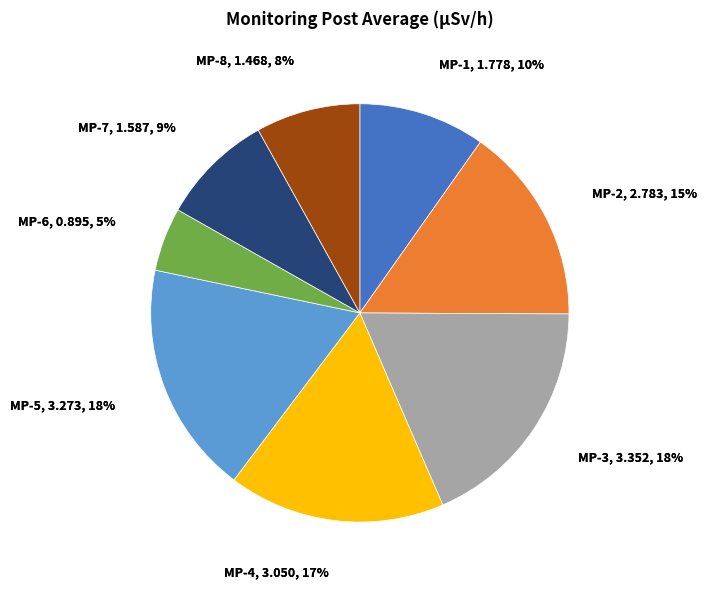

To the nearest percent, what is the average slice percentage?

12%